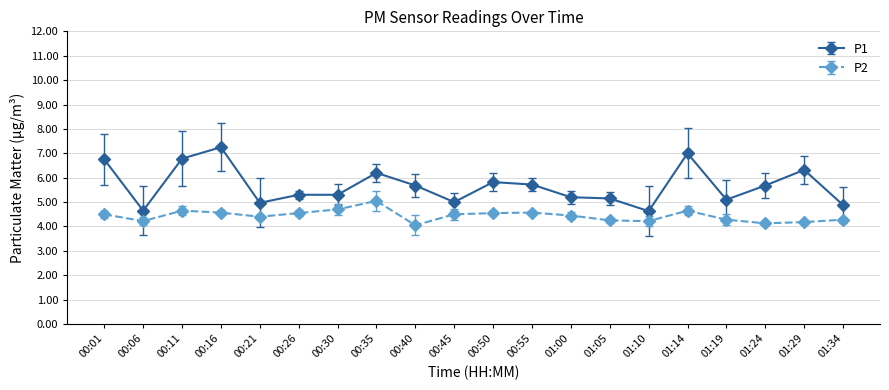

What is the value of the P2 point at the 10th from the left?

4.5